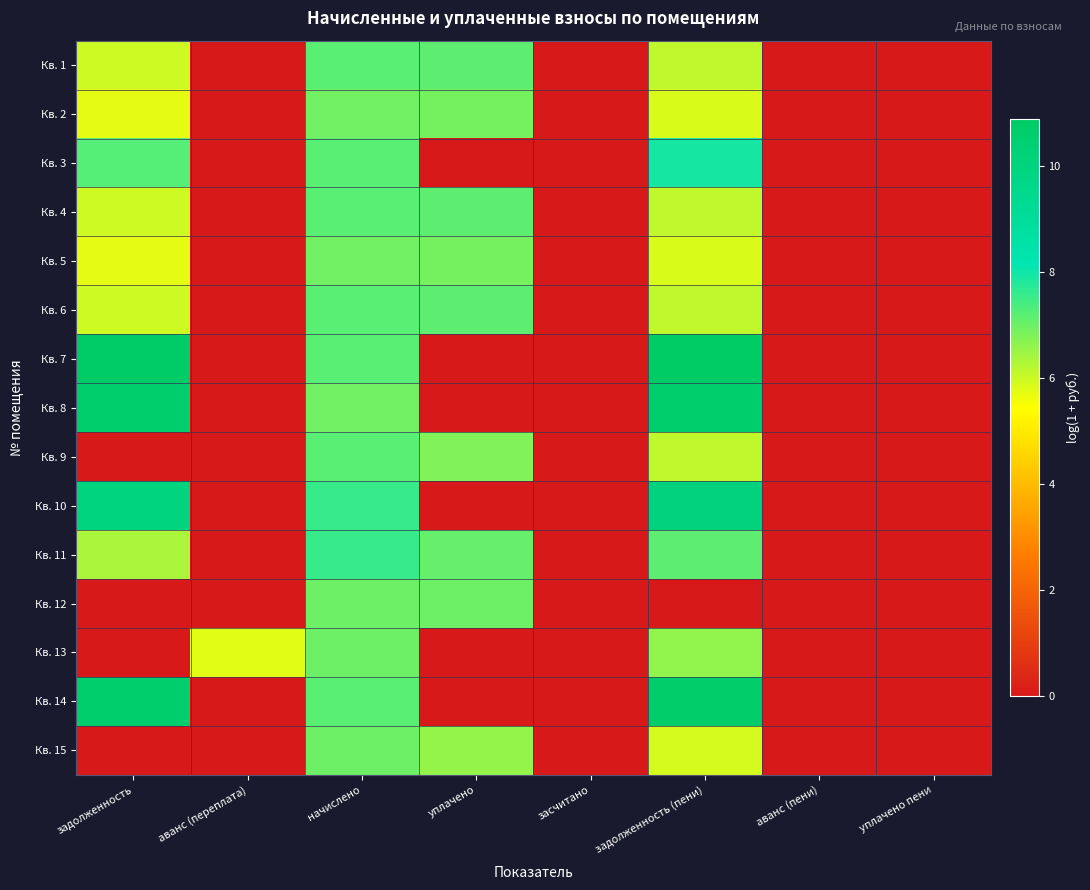

Reading left to right, extract all data points from this chart.

Кв. 1: задолженность=6.0	аванс (переплата)=0.0	начислено=7.2	уплачено=7.2	засчитано=0.0	задолженность (пени)=6.1	аванс (пени)=0.0	уплачено пени=0.0
Кв. 2: задолженность=5.7	аванс (переплата)=0.0	начислено=6.9	уплачено=6.9	засчитано=0.0	задолженность (пени)=5.8	аванс (пени)=0.0	уплачено пени=0.0
Кв. 3: задолженность=7.3	аванс (переплата)=0.0	начислено=7.2	уплачено=0.0	засчитано=0.0	задолженность (пени)=7.9	аванс (пени)=0.0	уплачено пени=0.0
Кв. 4: задолженность=6.0	аванс (переплата)=0.0	начислено=7.2	уплачено=7.2	засчитано=0.0	задолженность (пени)=6.1	аванс (пени)=0.0	уплачено пени=0.0
Кв. 5: задолженность=5.7	аванс (переплата)=0.0	начислено=7.0	уплачено=6.9	засчитано=0.0	задолженность (пени)=5.9	аванс (пени)=0.0	уплачено пени=0.0
Кв. 6: задолженность=6.0	аванс (переплата)=0.0	начислено=7.2	уплачено=7.1	засчитано=0.0	задолженность (пени)=6.1	аванс (пени)=0.0	уплачено пени=0.0
Кв. 7: задолженность=10.8	аванс (переплата)=0.0	начислено=7.2	уплачено=0.0	засчитано=0.0	задолженность (пени)=10.9	аванс (пени)=0.0	уплачено пени=0.0
Кв. 8: задолженность=10.6	аванс (переплата)=0.0	начислено=7.0	уплачено=0.0	засчитано=0.0	задолженность (пени)=10.6	аванс (пени)=0.0	уплачено пени=0.0
Кв. 9: задолженность=0.0	аванс (переплата)=0.0	начислено=7.2	уплачено=6.8	засчитано=0.0	задолженность (пени)=6.1	аванс (пени)=0.0	уплачено пени=0.0
Кв. 10: задолженность=10.0	аванс (переплата)=0.0	начислено=7.5	уплачено=0.0	засчитано=0.0	задолженность (пени)=10.1	аванс (пени)=0.0	уплачено пени=0.0
Кв. 11: задолженность=6.3	аванс (переплата)=0.0	начислено=7.6	уплачено=7.1	засчитано=0.0	задолженность (пени)=7.1	аванс (пени)=0.0	уплачено пени=0.0
Кв. 12: задолженность=0.0	аванс (переплата)=0.0	начислено=7.0	уплачено=7.0	засчитано=0.0	задолженность (пени)=0.0	аванс (пени)=0.0	уплачено пени=0.0
Кв. 13: задолженность=0.0	аванс (переплата)=5.7	начислено=7.0	уплачено=0.0	засчитано=0.0	задолженность (пени)=6.6	аванс (пени)=0.0	уплачено пени=0.0
Кв. 14: задолженность=10.6	аванс (переплата)=0.0	начислено=7.2	уплачено=0.0	засчитано=0.0	задолженность (пени)=10.7	аванс (пени)=0.0	уплачено пени=0.0
Кв. 15: задолженность=0.0	аванс (переплата)=0.0	начислено=7.0	уплачено=6.6	засчитано=0.0	задолженность (пени)=5.9	аванс (пени)=0.0	уплачено пени=0.0